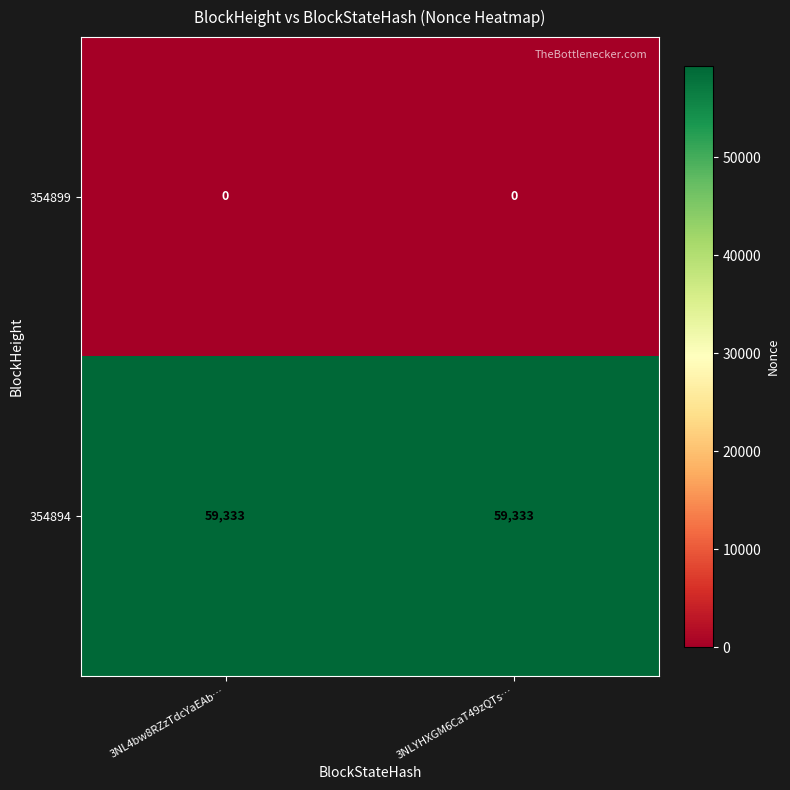

What is the total value across all series at 3NL4bw8RZzTdcYaEAb…?

59333